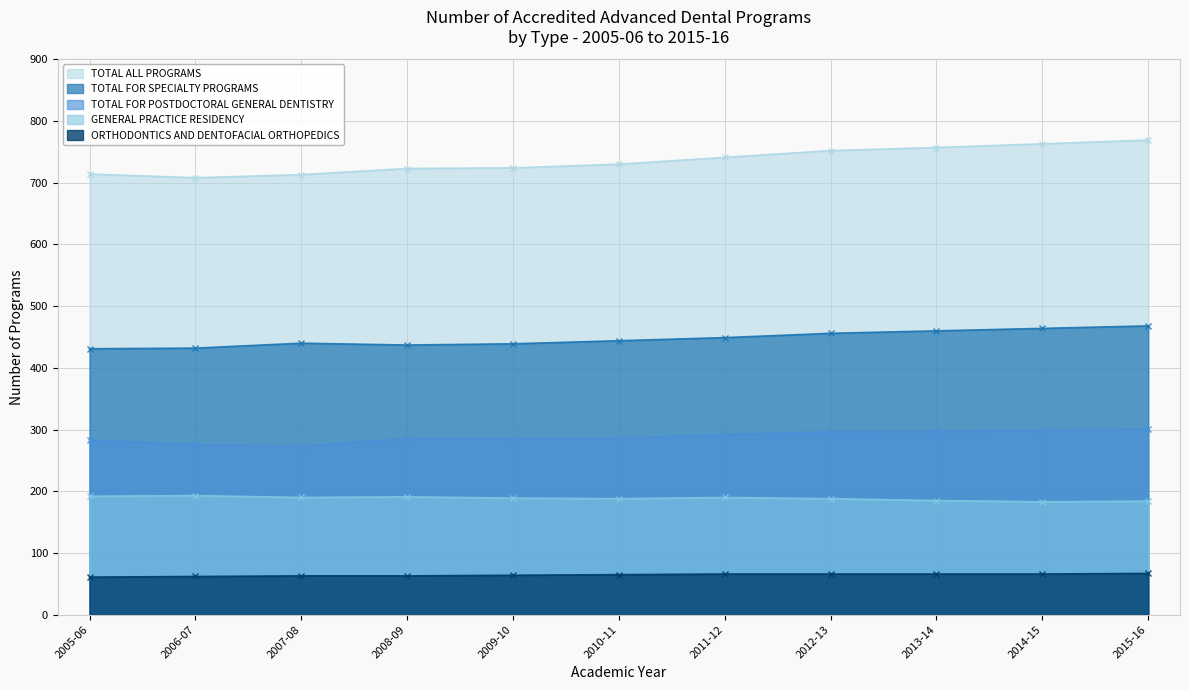

Between 2005-06 and 2015-16, which is larger?

2015-16